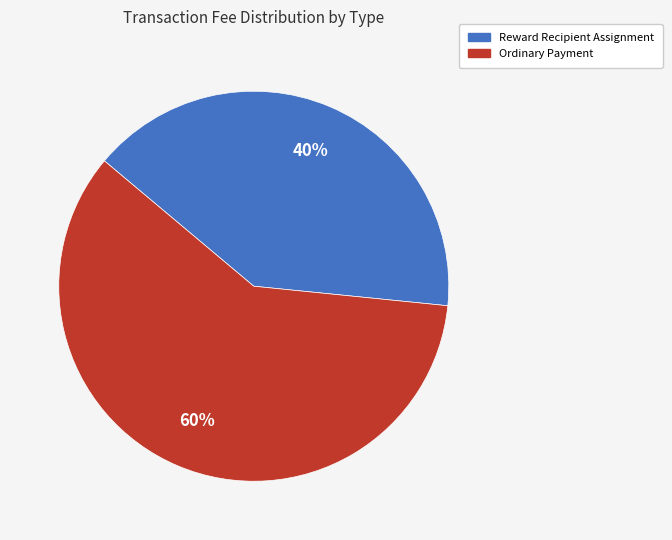

To the nearest percent, what portion does Ordinary Payment represent?

60%